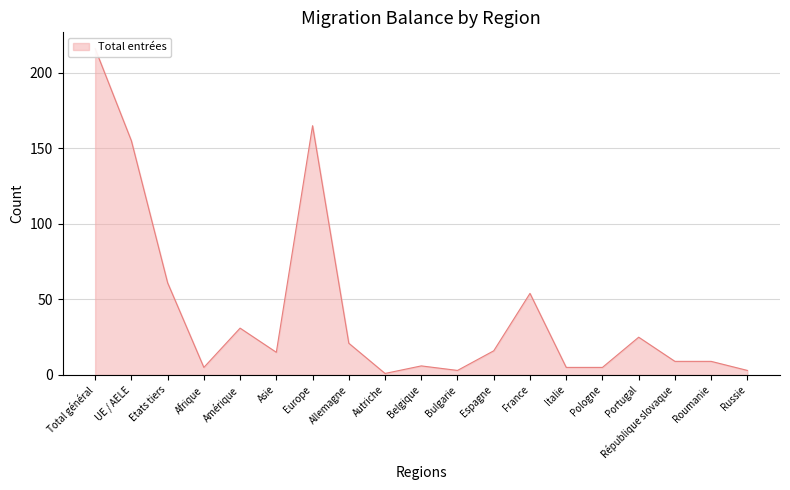

Is the value of Augmentations at UE / AELE greater than the value of Total entrées at Afrique?

Yes